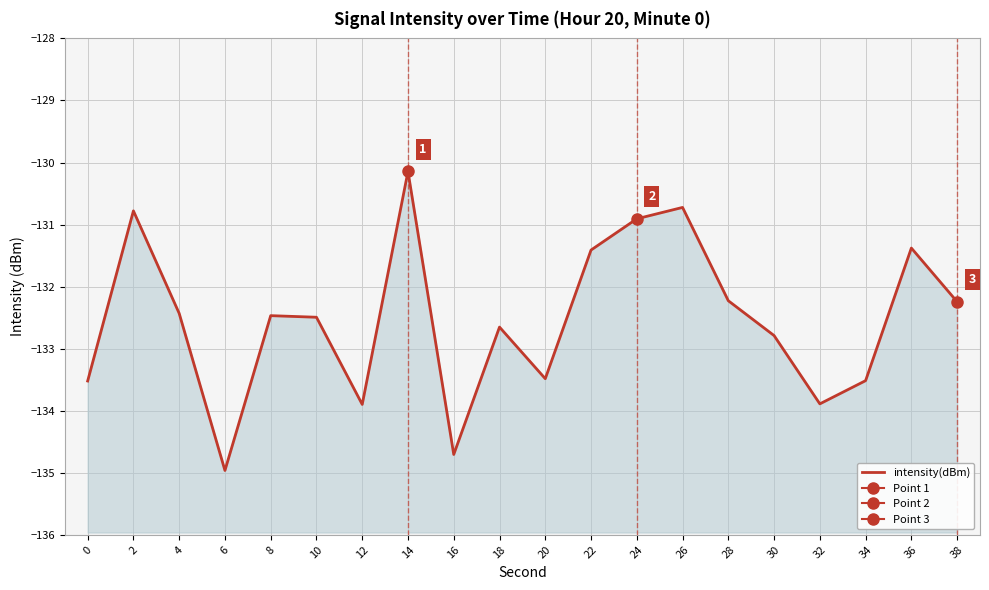

True or false: there are more than 0 points higher than both neighbors.

True